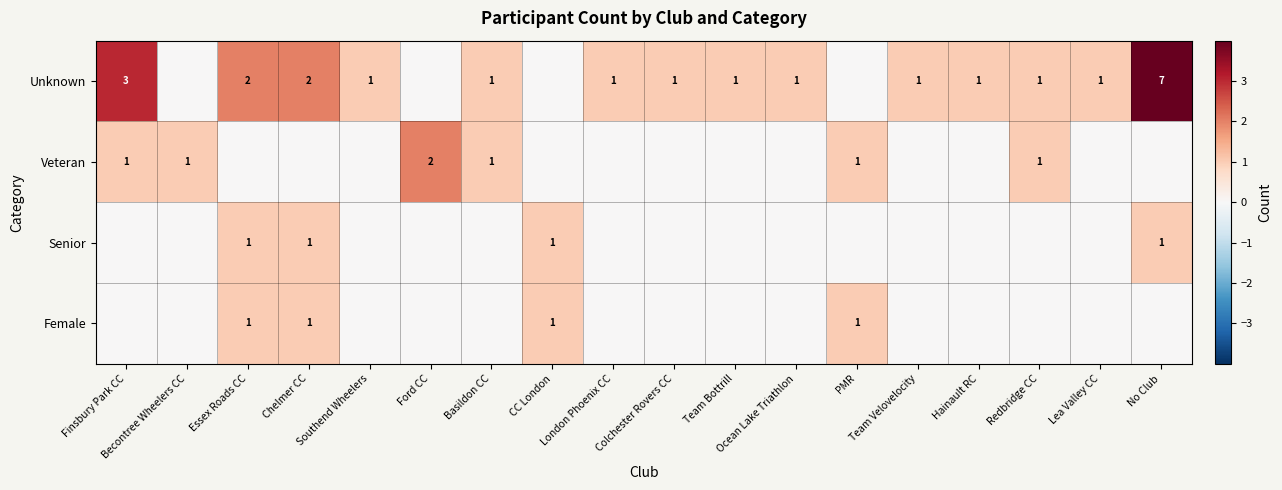

The value of Unknown at Southend Wheelers is 1. True or false?

True